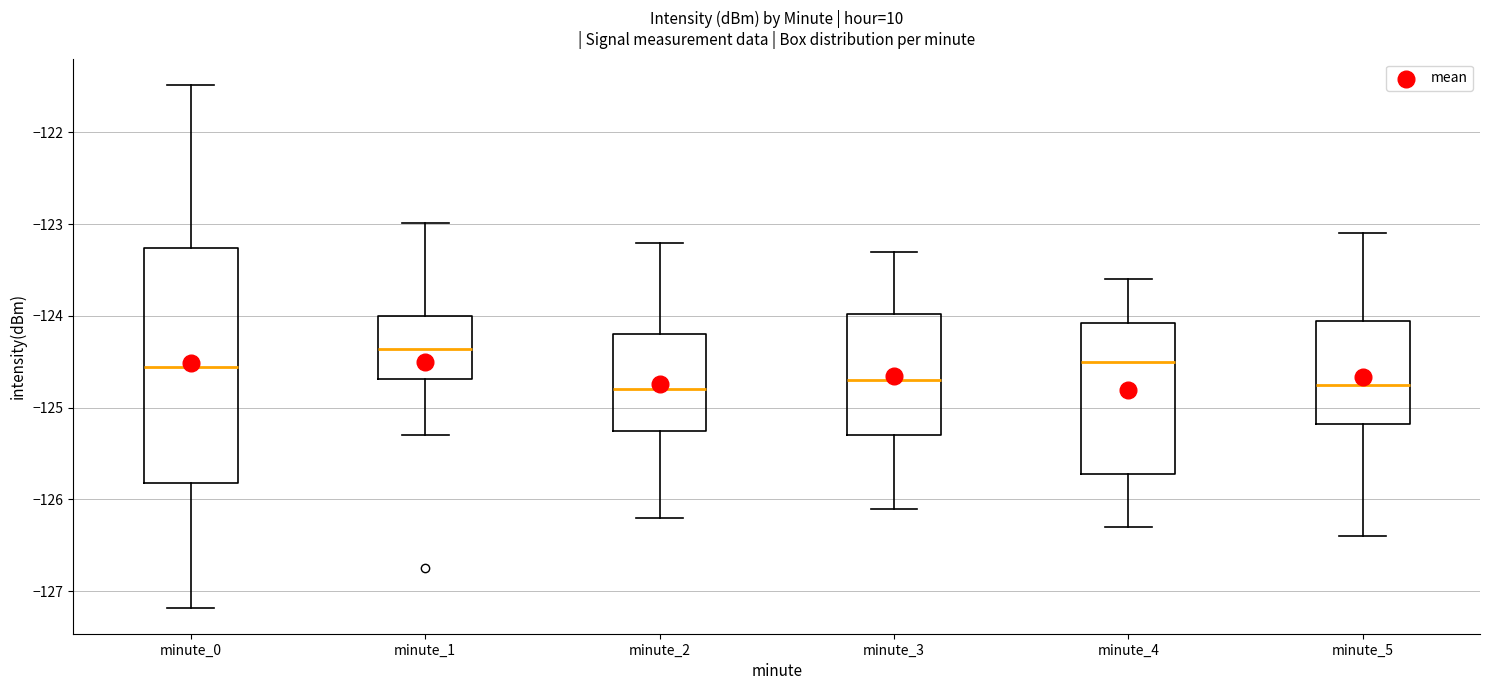

Where does the lower whisker of the box for minute_5 end on the y-axis? The values are not printed on the chart, so give them approximately, as read against the axis.

-126.4